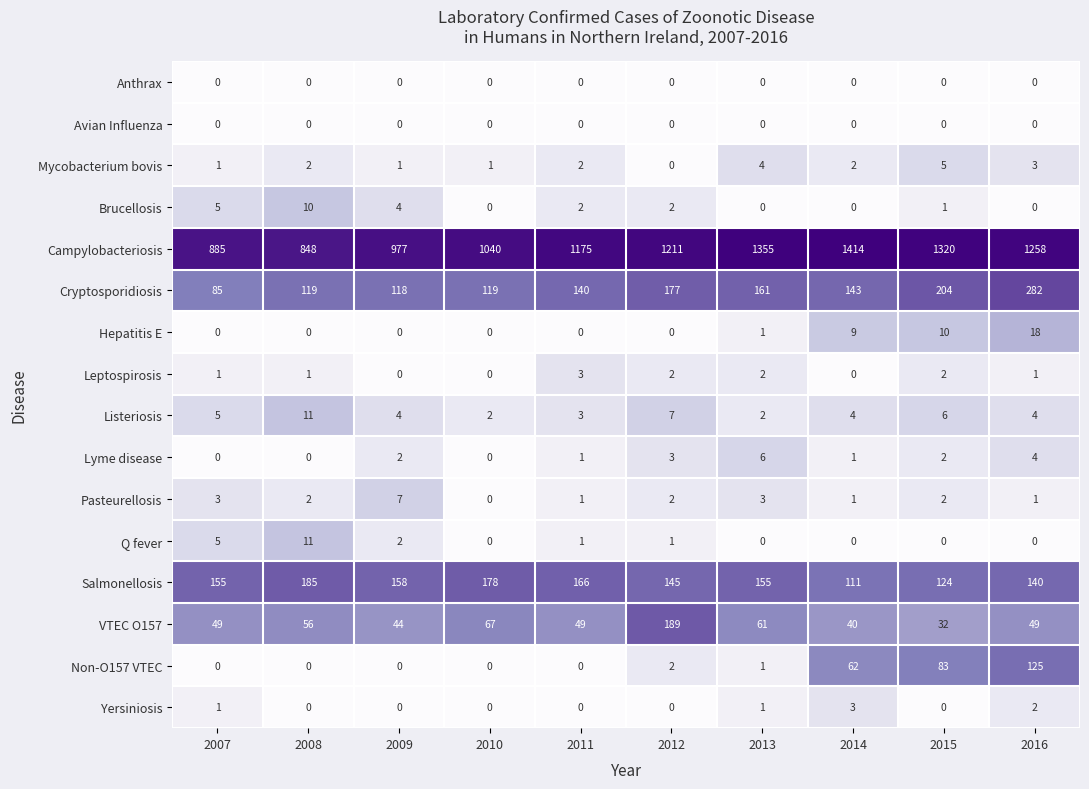

What is the sum of the Salmonellosis values at 2009 and 2007?

313